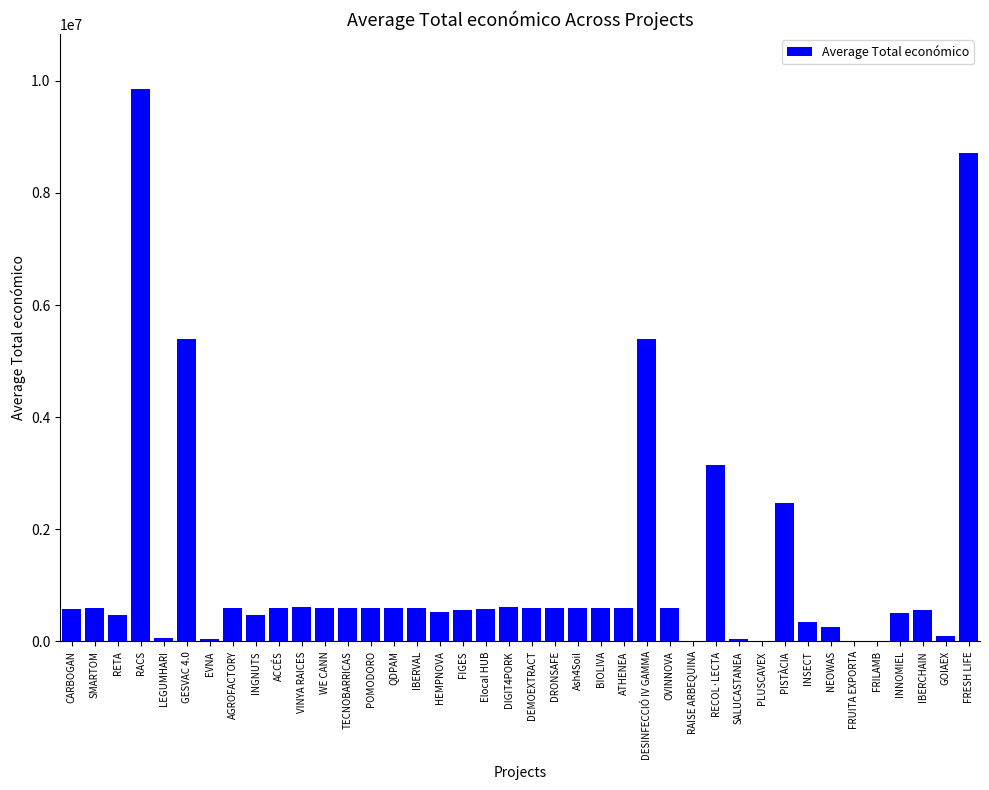

True or false: the data shows 985716 at PISTÀCIA.

False